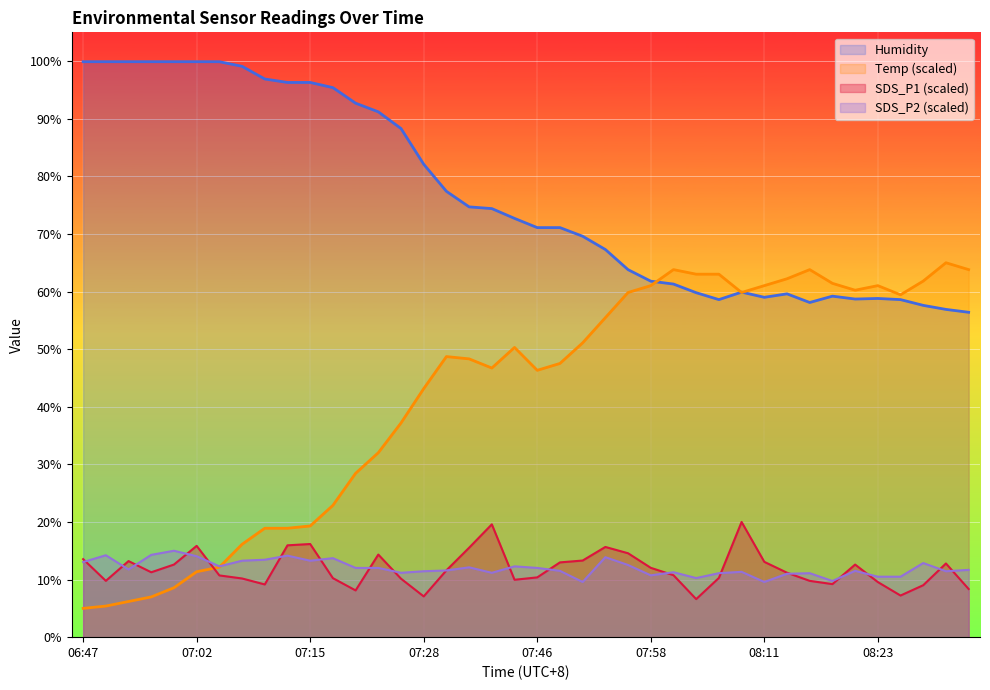

What is the sum of all Humidity values?

3064.0